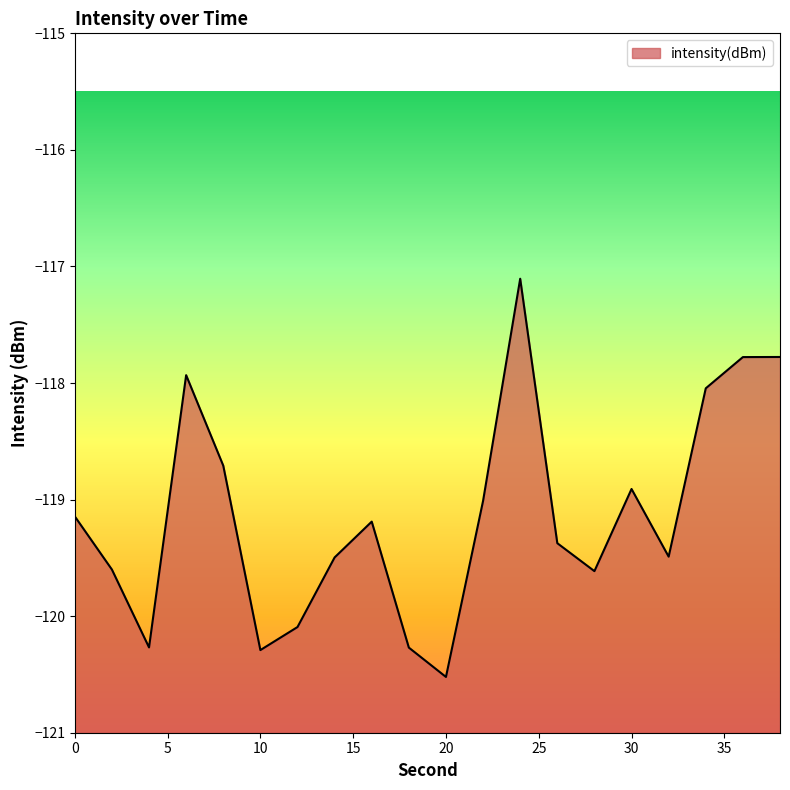

The value at 28 is -207.7. True or false?

False